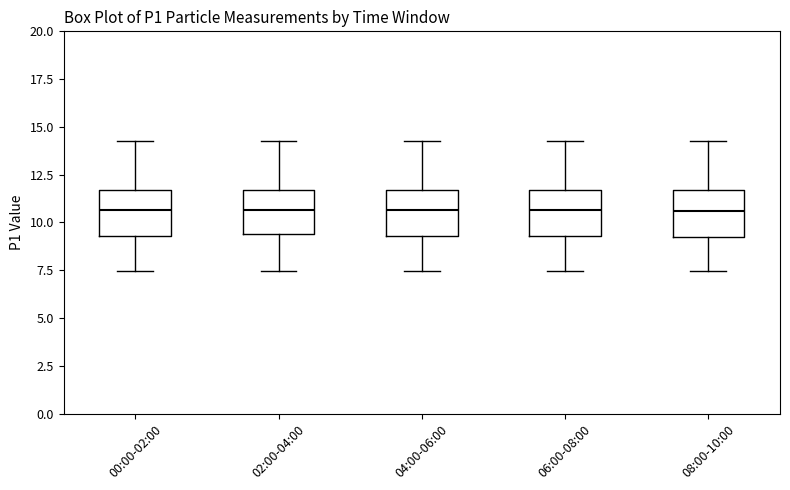

Reading left to right, read every box against the y-axis: the position of its median line, the range the box covers, and the ends of its whiskers. The values are not printed on the chart, so give them approximately, as read against the axis.

00:00-02:00: median 10.5, box 9.5 to 11.5, whiskers 7.5 to 14.5
02:00-04:00: median 10.5, box 9.5 to 11.5, whiskers 7.5 to 14.5
04:00-06:00: median 10.5, box 9.5 to 11.5, whiskers 7.5 to 14.5
06:00-08:00: median 10.5, box 9.5 to 11.5, whiskers 7.5 to 14.5
08:00-10:00: median 10.5, box 9.0 to 11.5, whiskers 7.5 to 14.5